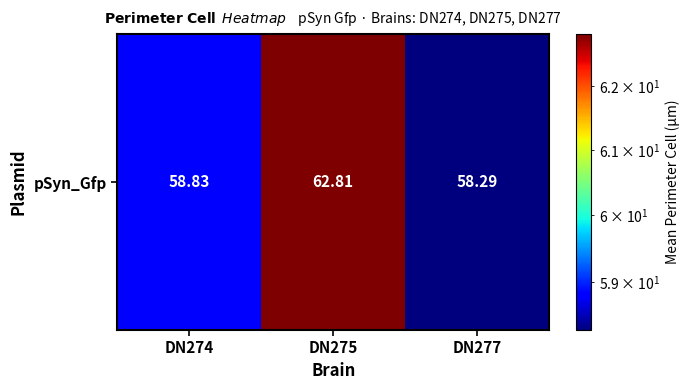

Is it true that the value at DN274 is 100.3?

False